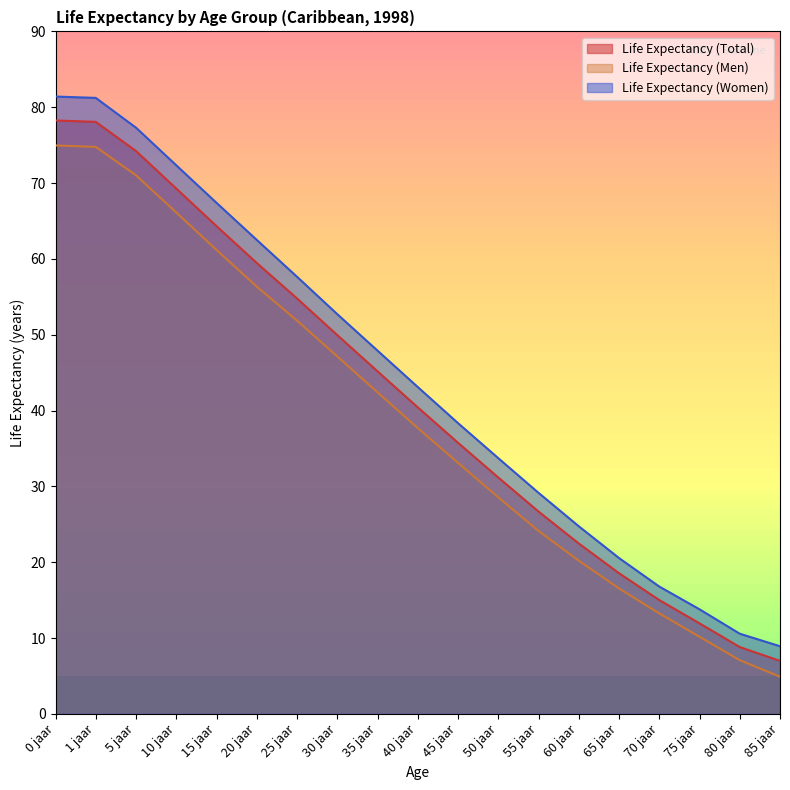

What is the label of the 12th point from the left?

50 jaar